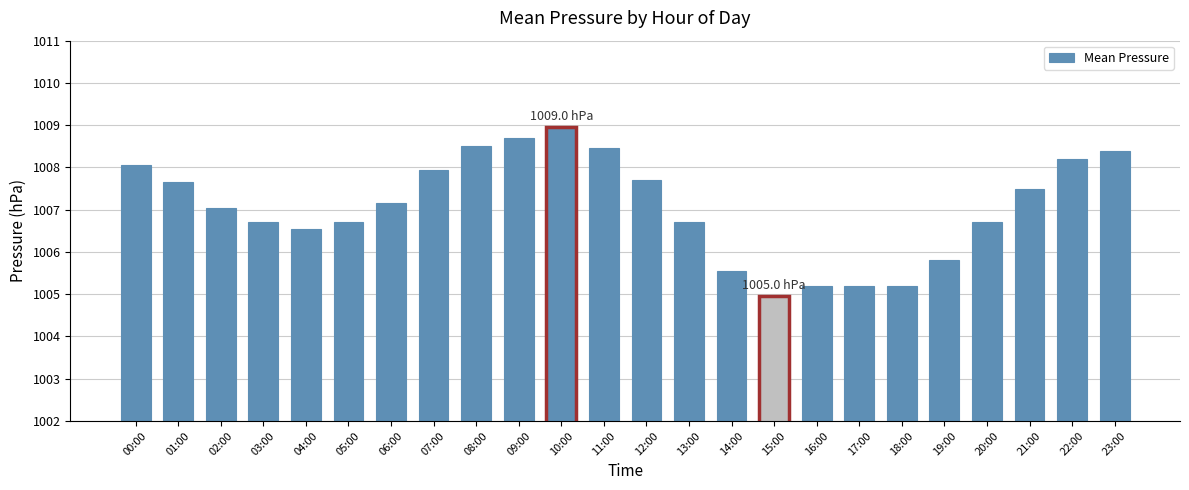

At which category does the chart reach its minimum across all series?

15:00